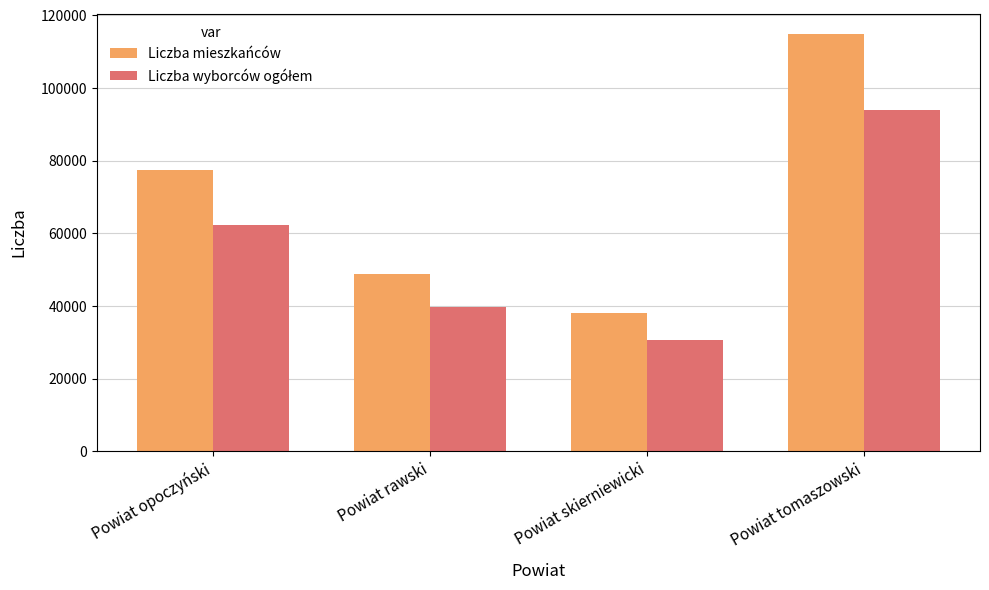

Is it true that Liczba mieszkańców equals 77334 at Powiat opoczyński?

True